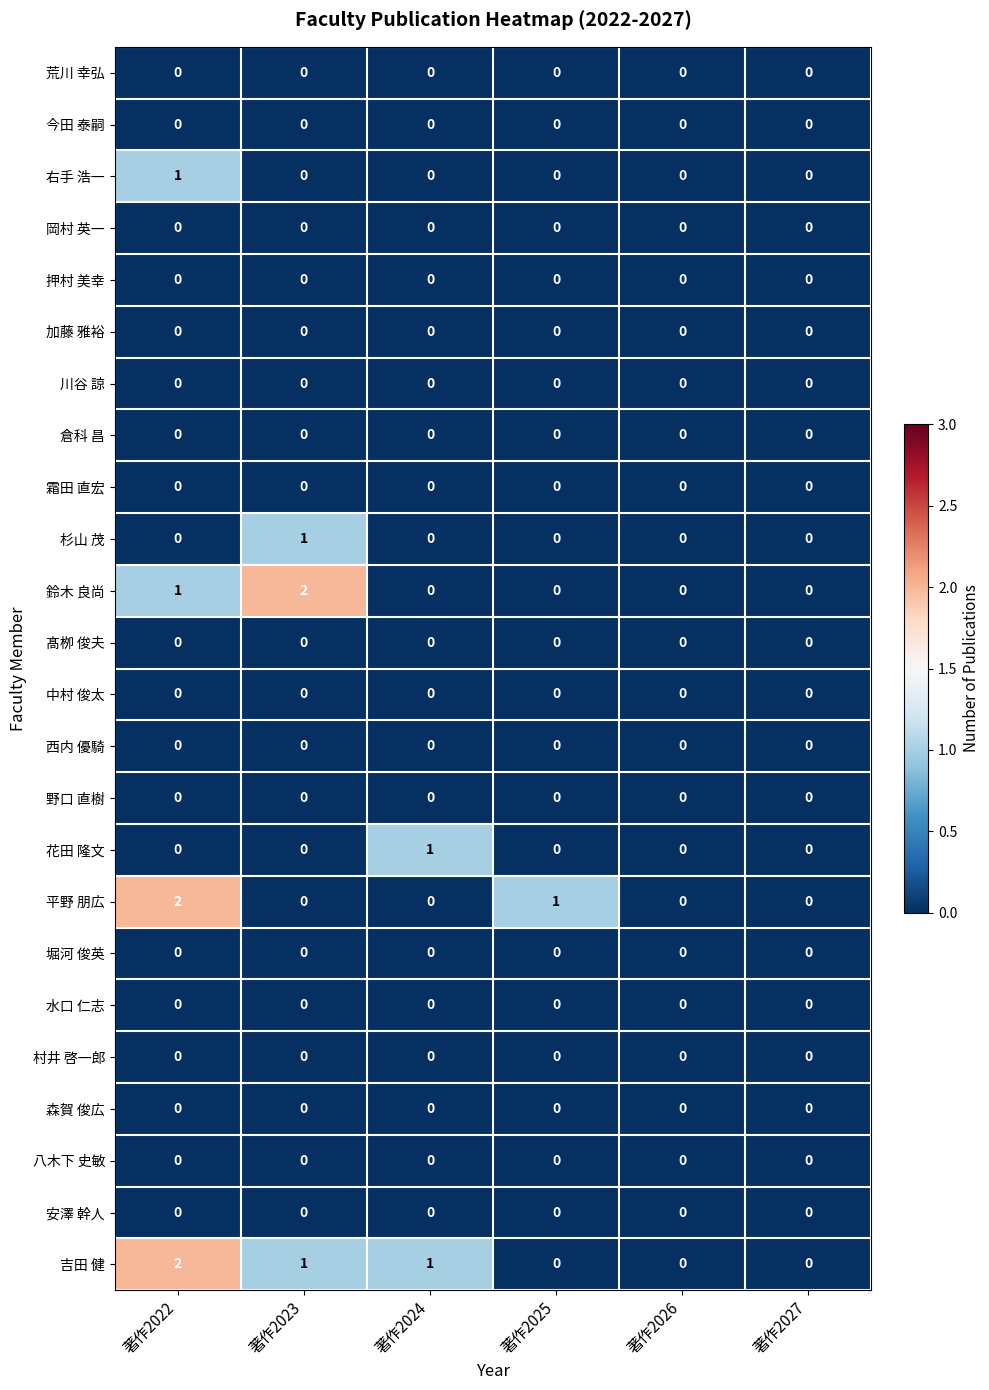

Which series has the largest total across all categories?

吉田 健